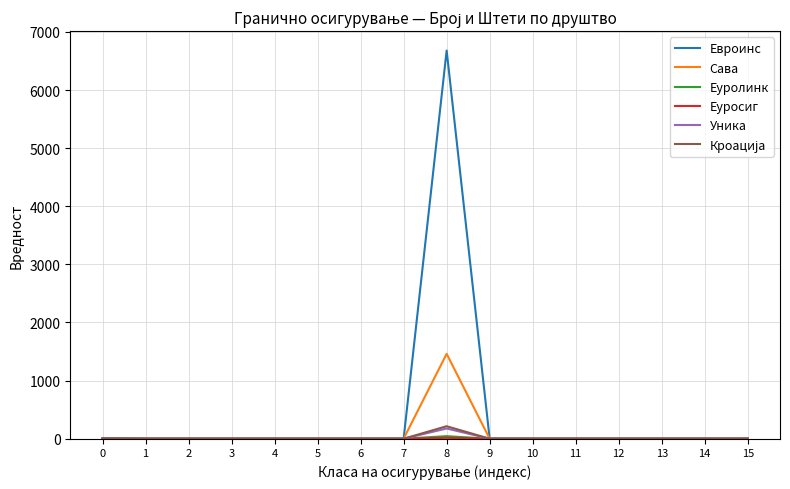

What is the greatest value displayed?

6679